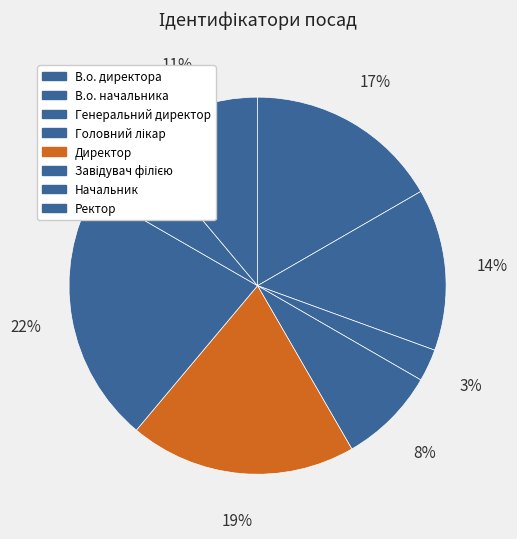

To the nearest percent, what is the average slice percentage?

12%